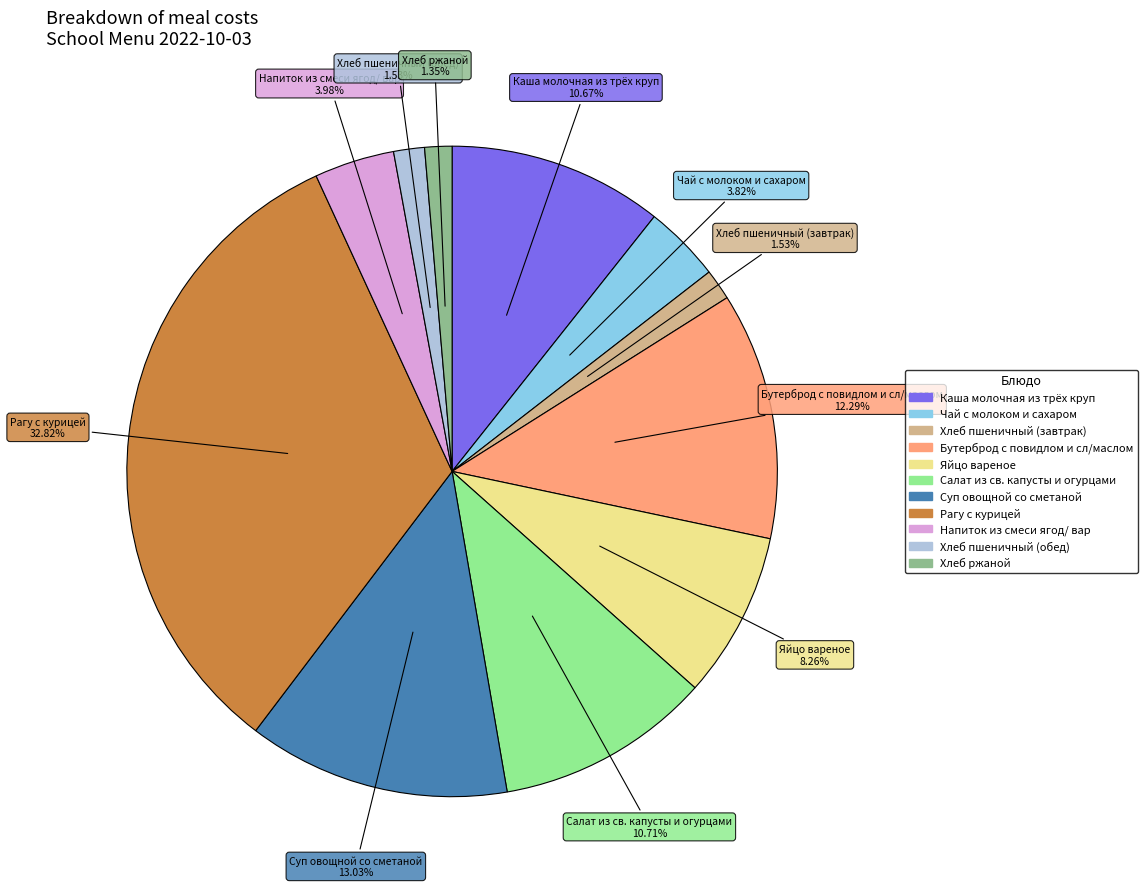

To the nearest percent, what portion does Салат из св. капусты и огурцами represent?

11%